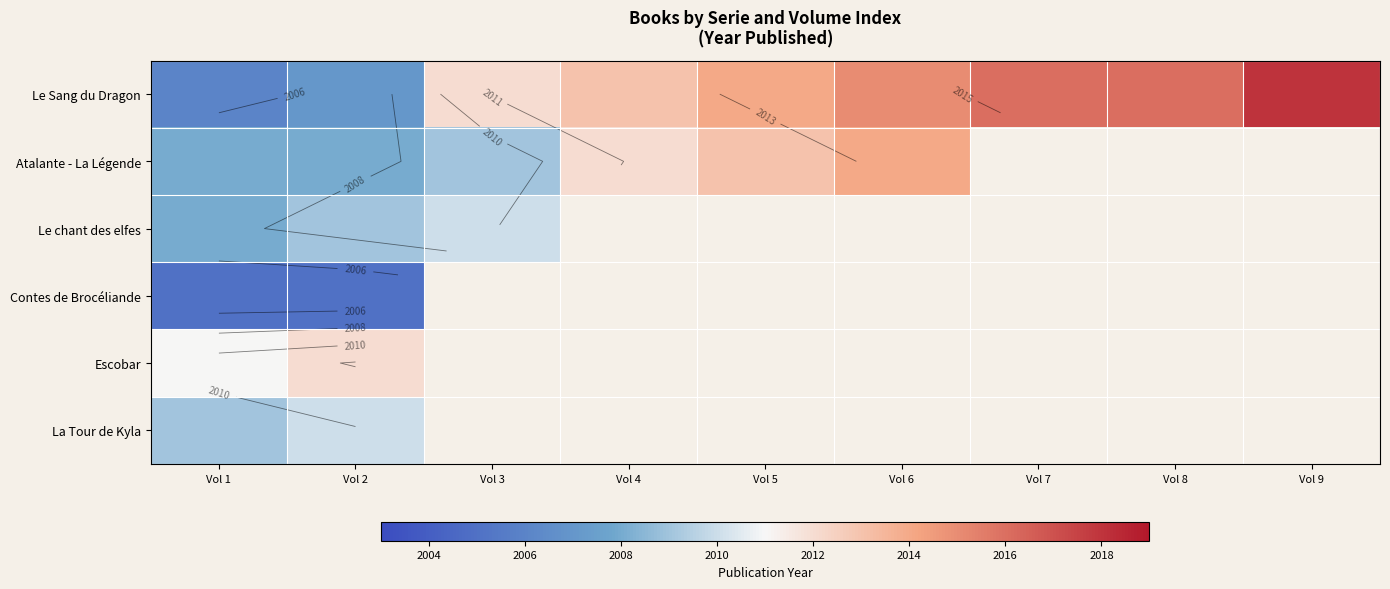

Which has a higher value, Vol 8 or Vol 5?

Vol 8